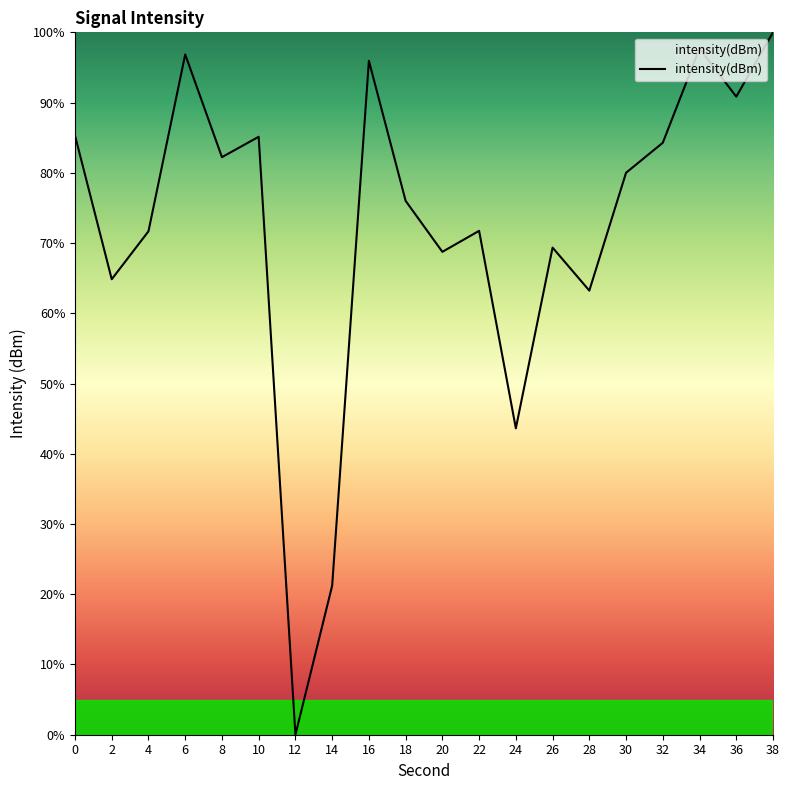

What is the sum of all values?

1448.7